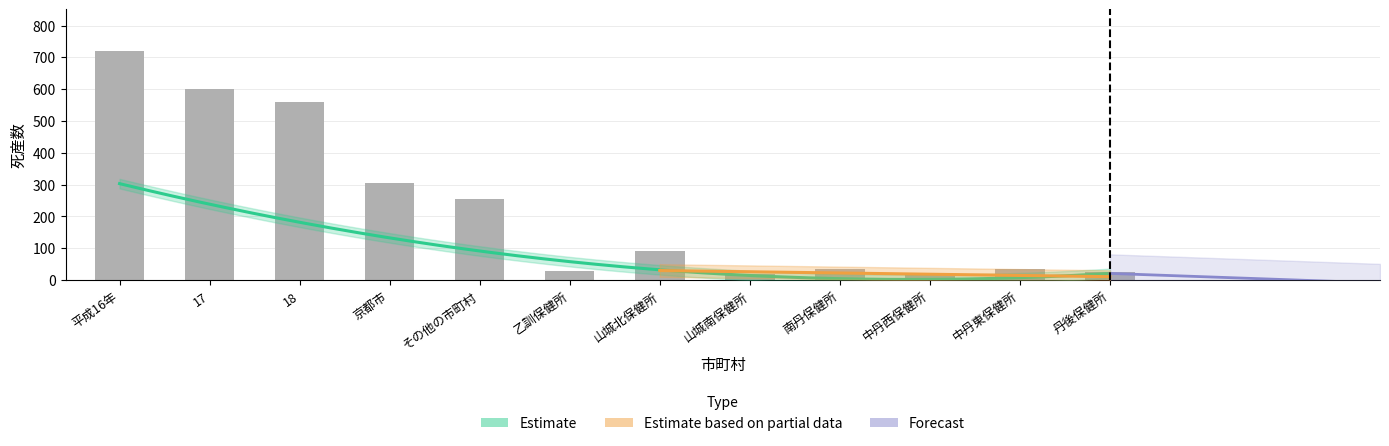

What is the average value of the 総数 series?

224